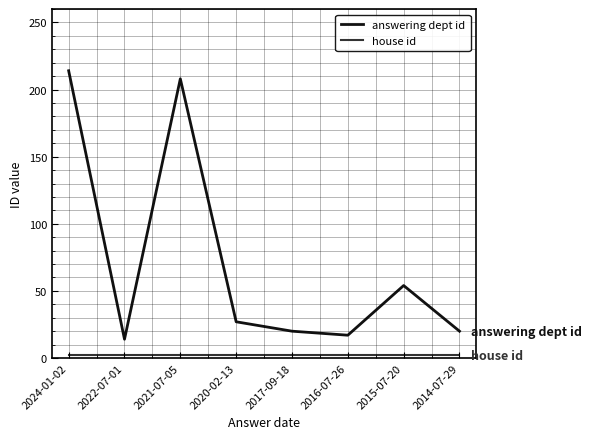

What is the difference between the second highest and minimum values in the answering dept id series?

194